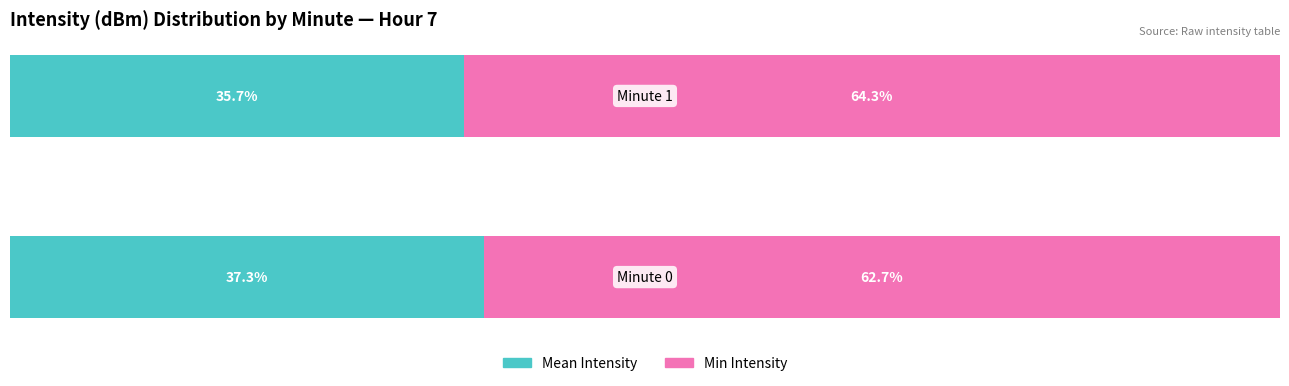

What is the average value of the Mean Intensity series?

36.5